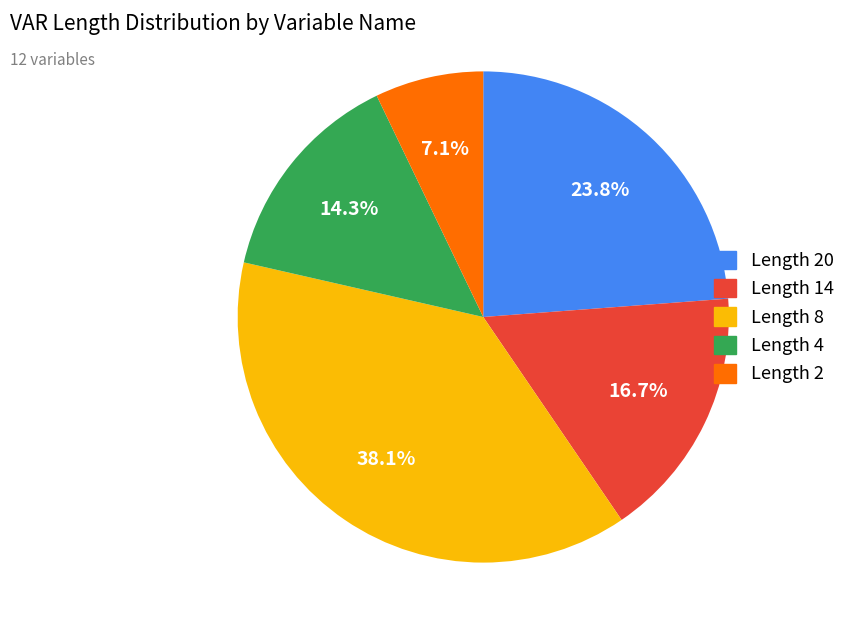

Is Length 8 the majority of the pie?

No